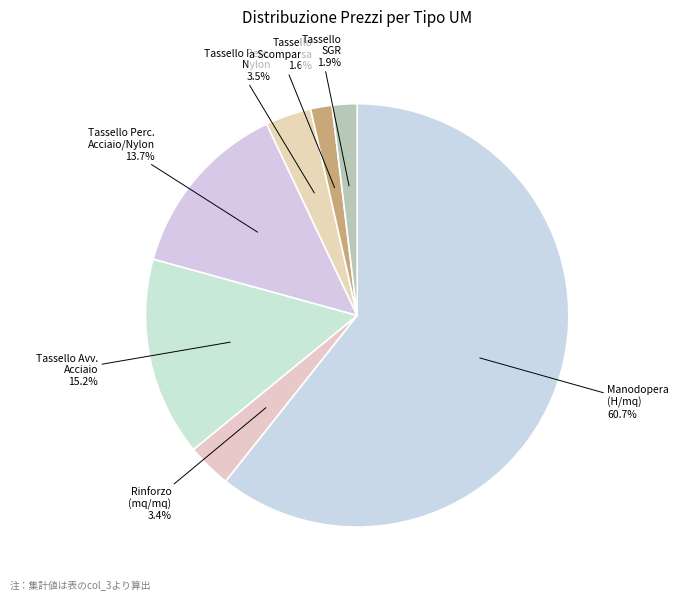

How many slices are in this pie chart?

7